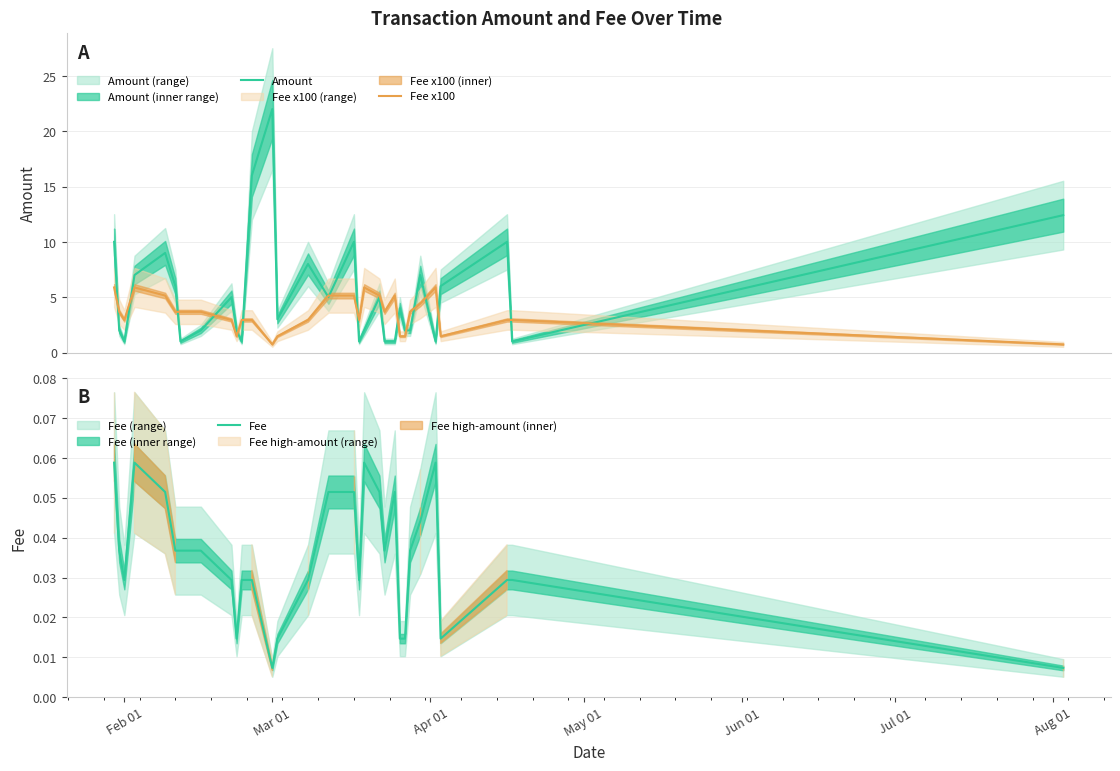

What is the highest value of the Amount series?

22.0